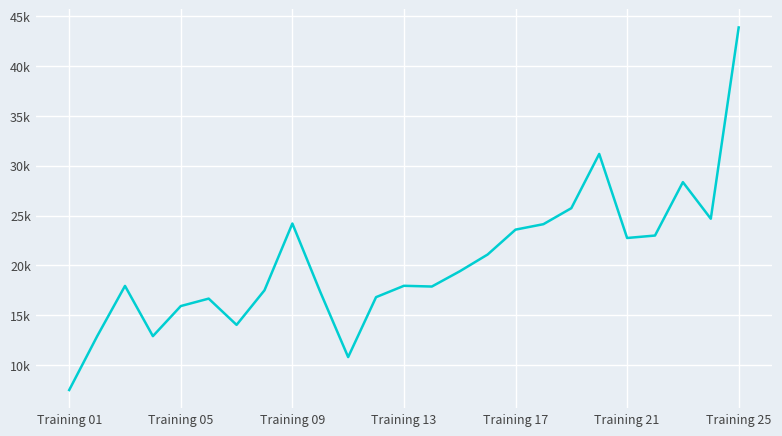

What is the maximum value shown in the chart?

43883